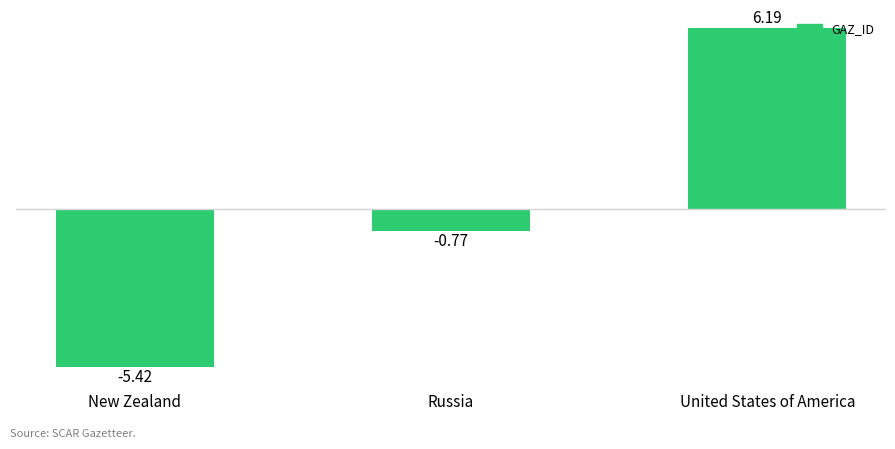

Where does the data first go above 0?

United States of America